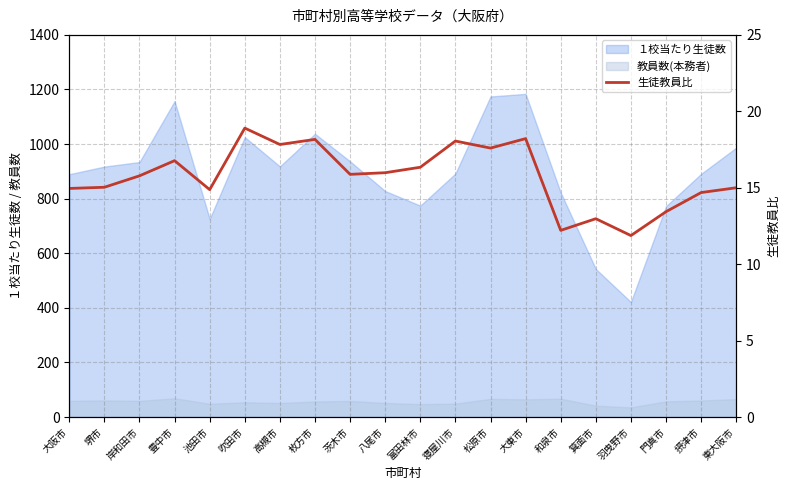

What is the label of the 7th point from the left?

高槻市